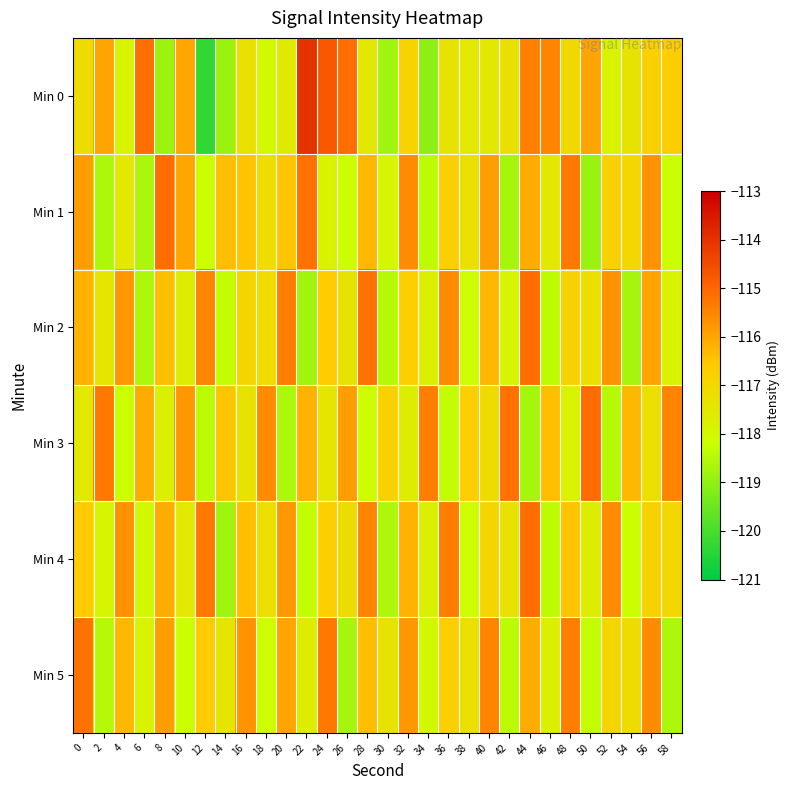

Between 34 and 50, which is larger?

50